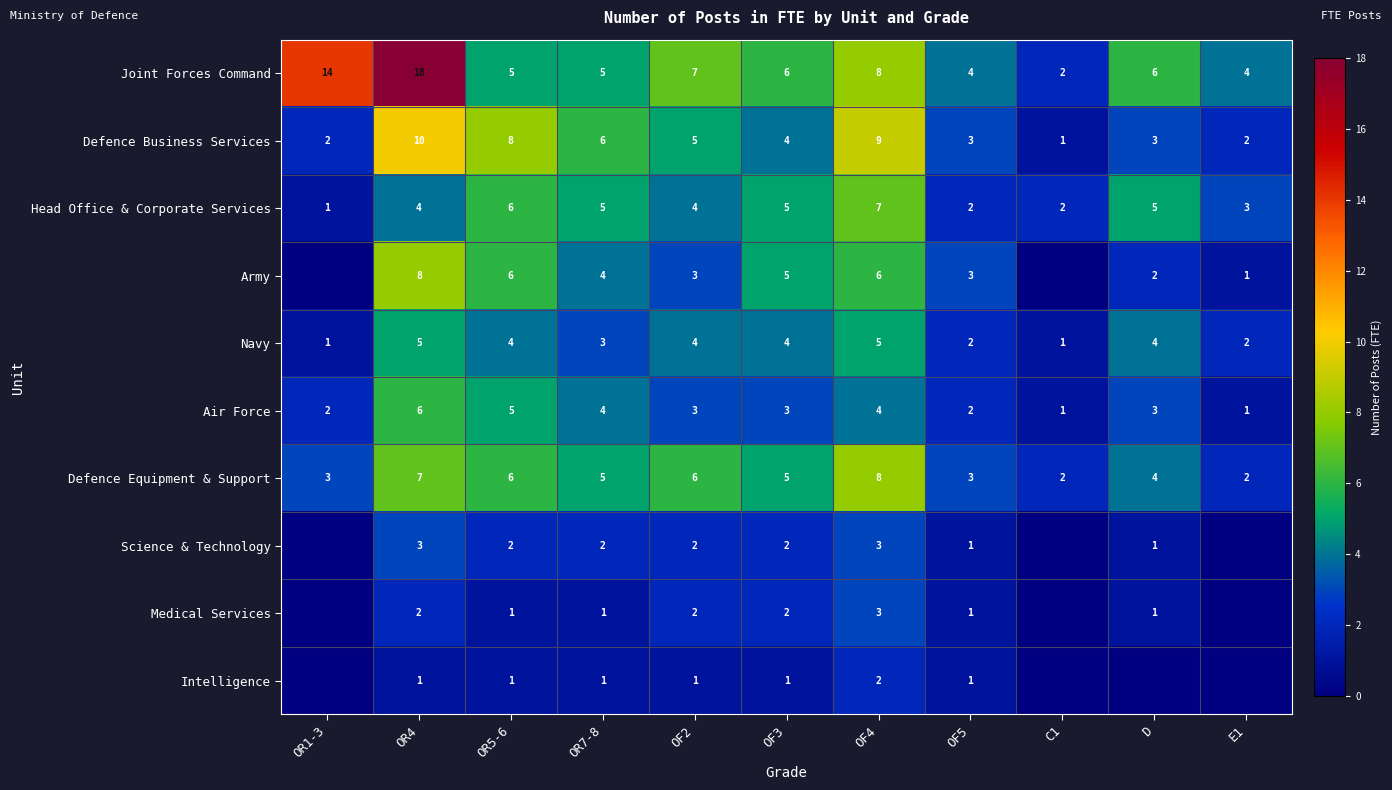

How many values in the Navy series are below 4?

5